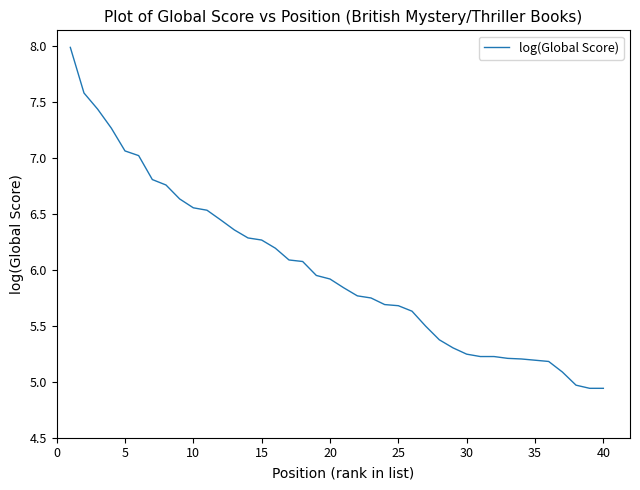

What is the maximum value shown in the chart?

8.0